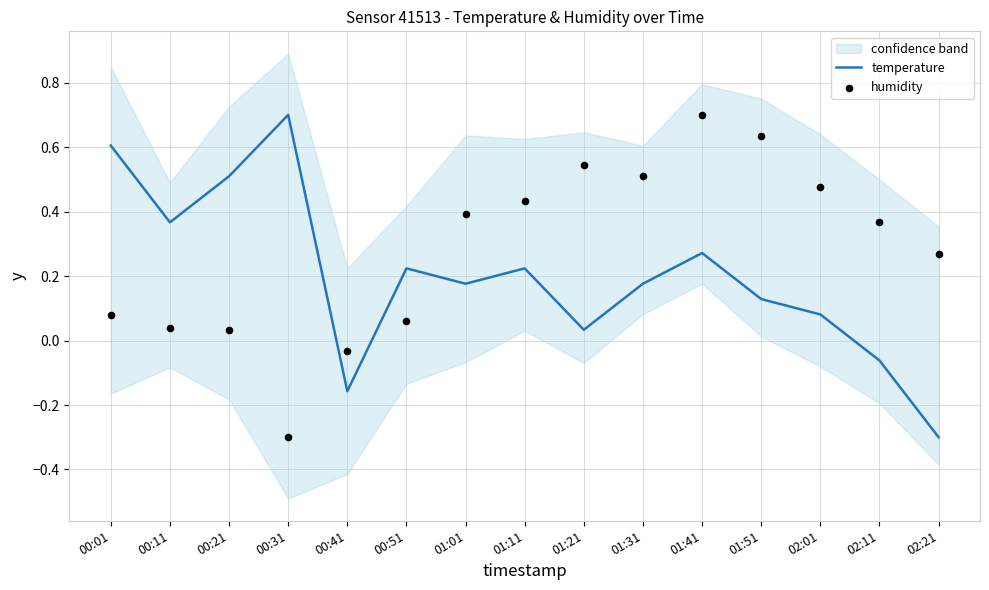

Which series has the largest total across all categories?

humidity